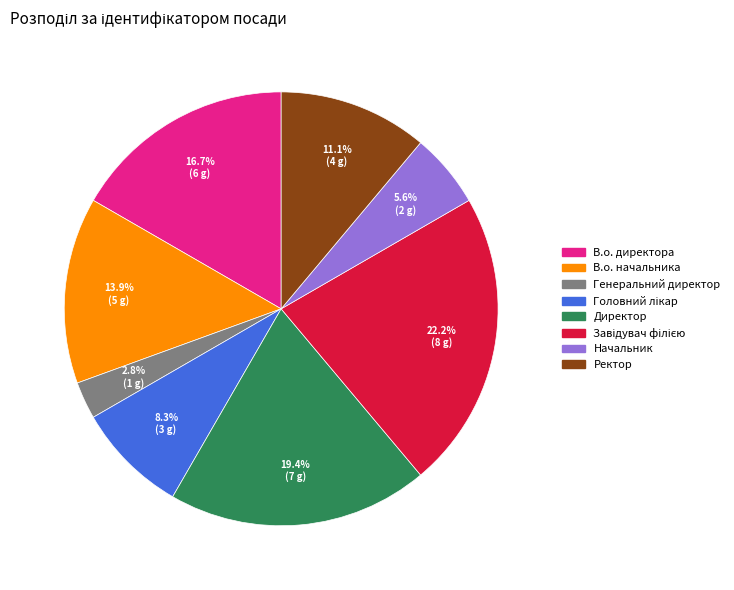

Which slice is the smallest?

Генеральний директор